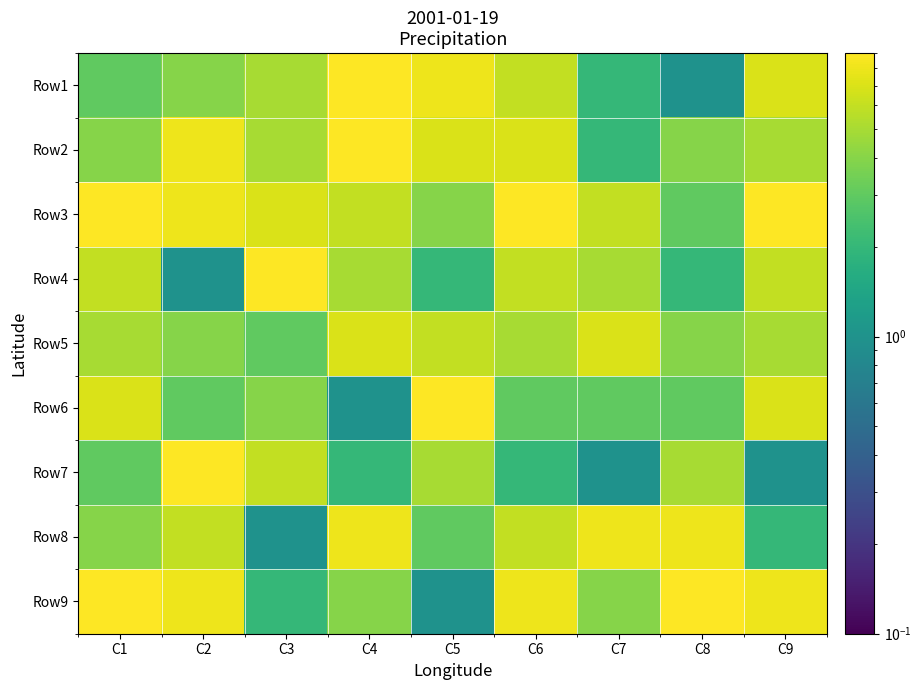

Reading right to left, transcribe all the data shown in this chart.

Row1: C9=7	C8=1	C7=2	C6=6	C5=8	C4=9	C3=5	C2=4	C1=3
Row2: C9=5	C8=4	C7=2	C6=7	C5=7	C4=9	C3=5	C2=8	C1=4
Row3: C9=9	C8=3	C7=6	C6=9	C5=4	C4=6	C3=7	C2=8	C1=9
Row4: C9=6	C8=2	C7=5	C6=6	C5=2	C4=5	C3=9	C2=1	C1=6
Row5: C9=5	C8=4	C7=7	C6=5	C5=6	C4=7	C3=3	C2=4	C1=5
Row6: C9=7	C8=3	C7=3	C6=3	C5=9	C4=1	C3=4	C2=3	C1=7
Row7: C9=1	C8=5	C7=1	C6=2	C5=5	C4=2	C3=6	C2=9	C1=3
Row8: C9=2	C8=8	C7=8	C6=6	C5=3	C4=8	C3=1	C2=6	C1=4
Row9: C9=8	C8=9	C7=4	C6=8	C5=1	C4=4	C3=2	C2=8	C1=9